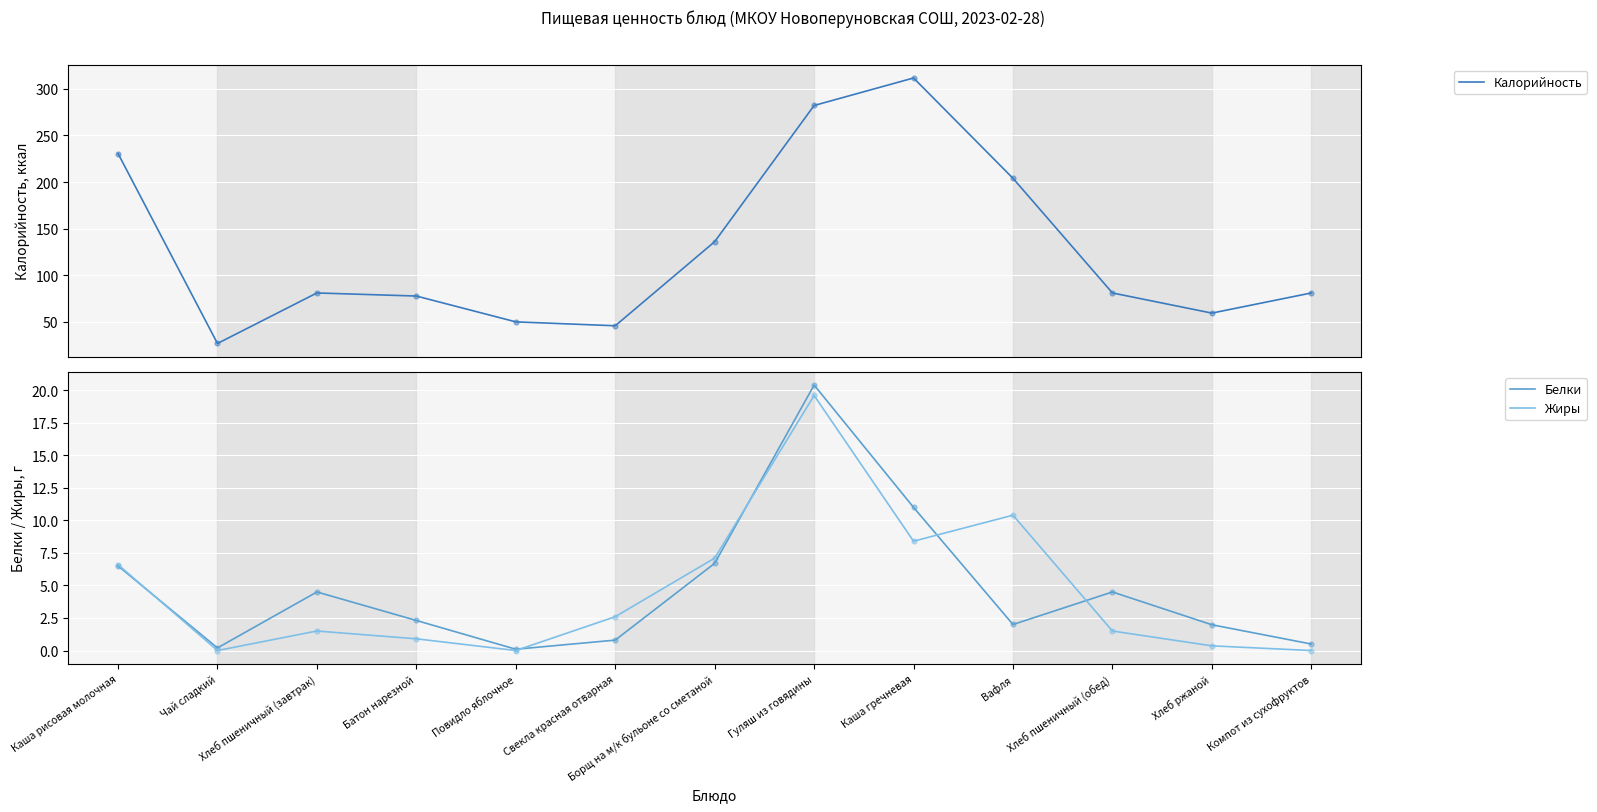

At which category is the sum across all series the highest?

Каша гречневая